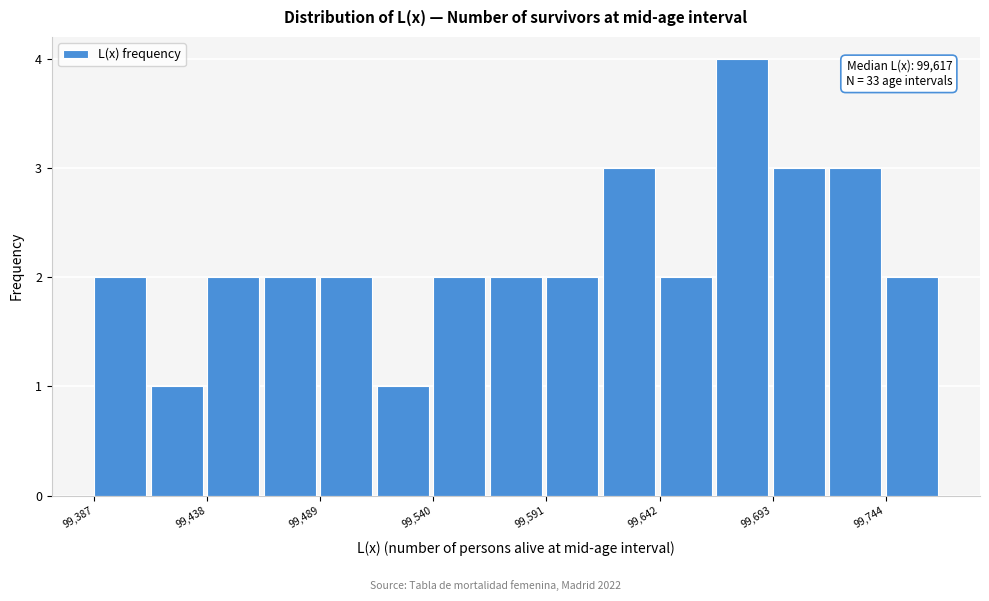

Read against the x-axis, roughly where is the centre of the tallest bar?

99680